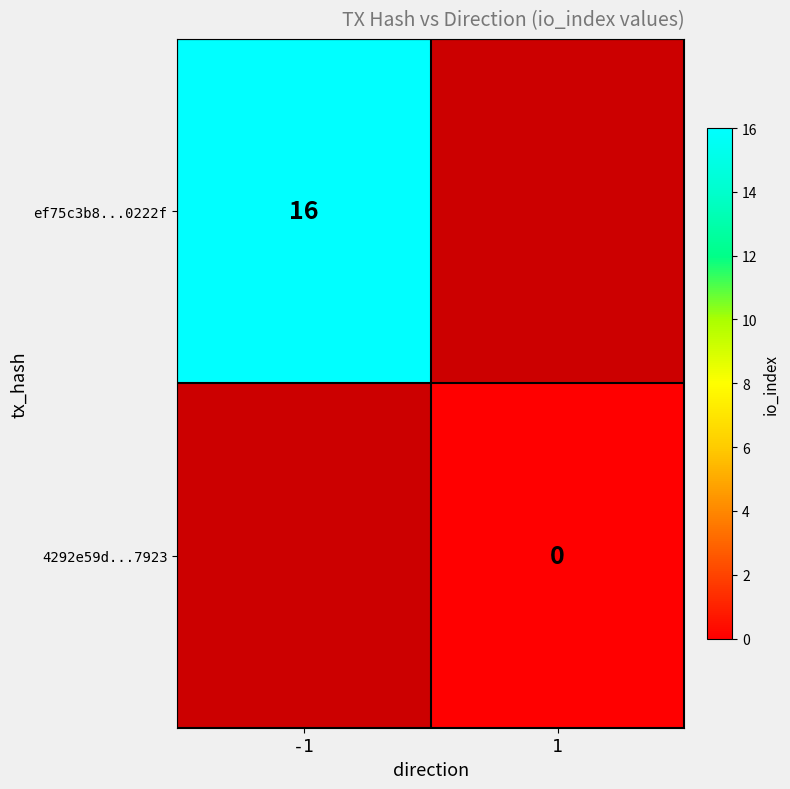

True or false: ef75c3b8...0222f has a value of 16 at -1.

True